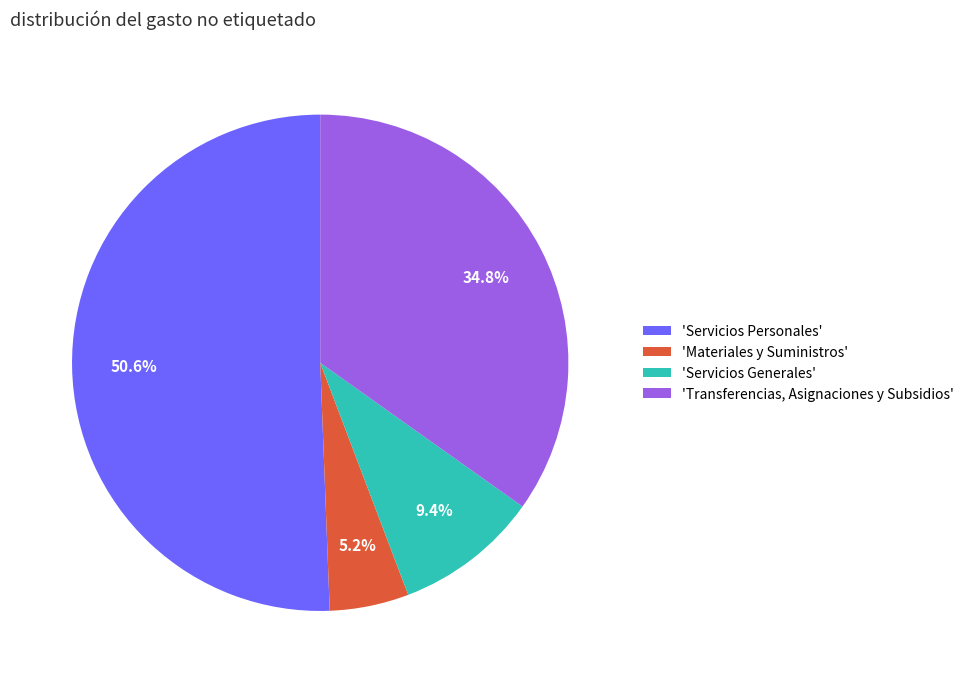

Which slice represents more than half of the pie?

'Servicios Personales'